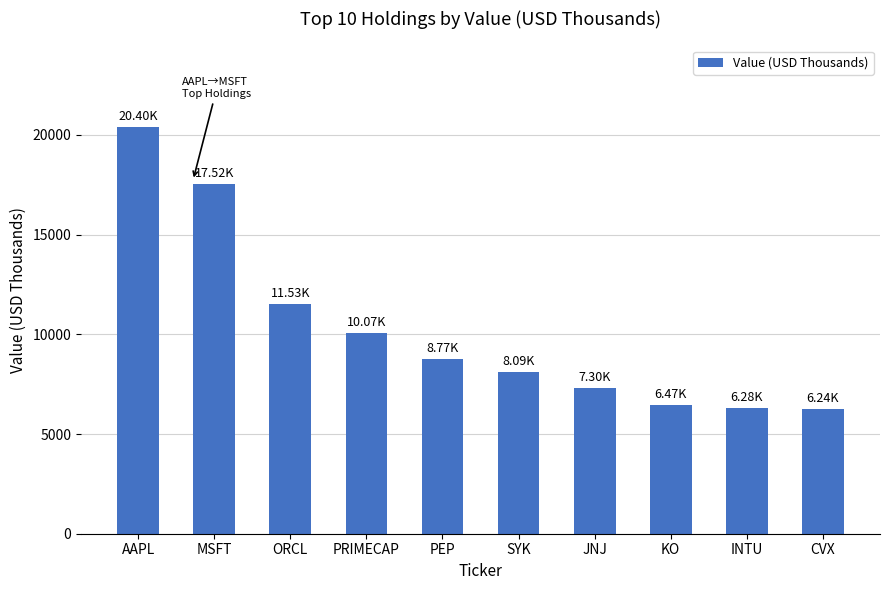

What is the label of the 4th bar from the left?

PRIMECAP